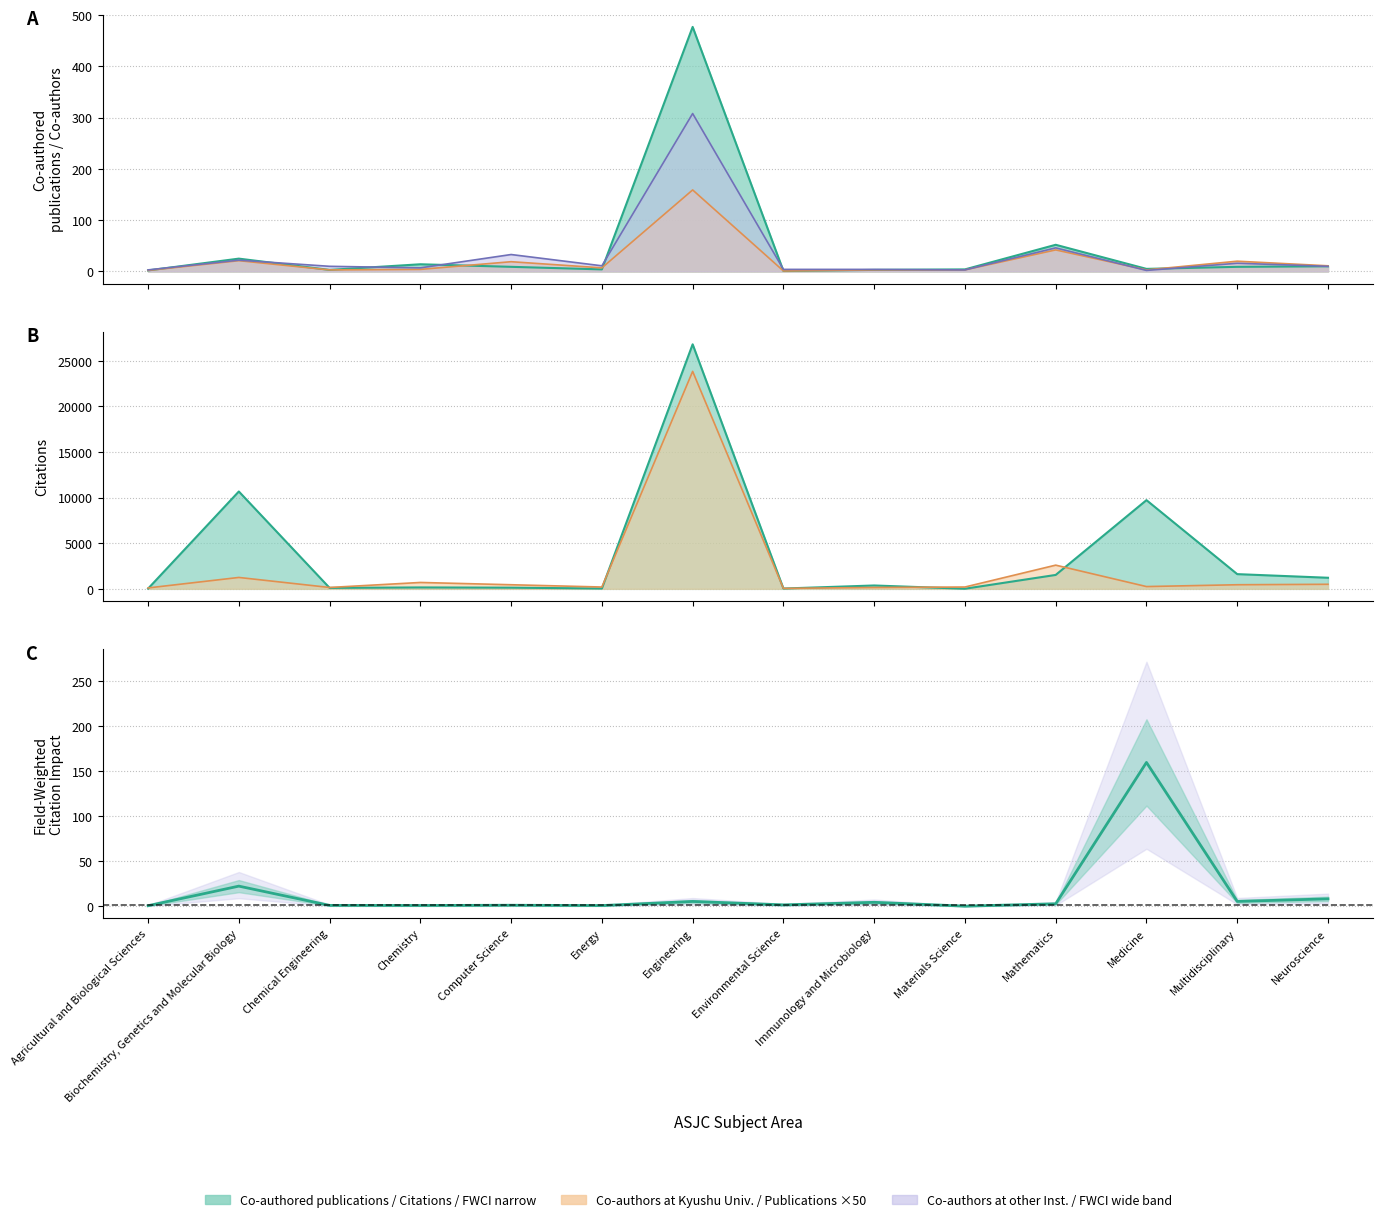

What is the difference between the second highest and second lowest values?

21.7